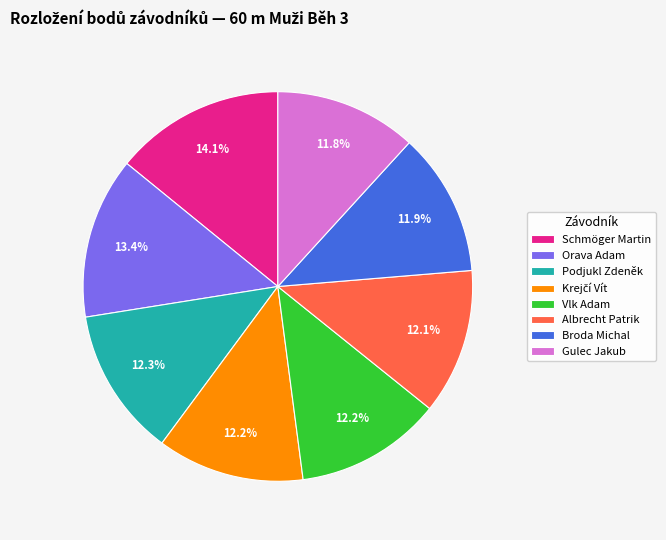

True or false: Albrecht Patrik accounts for 6% of the total.

False